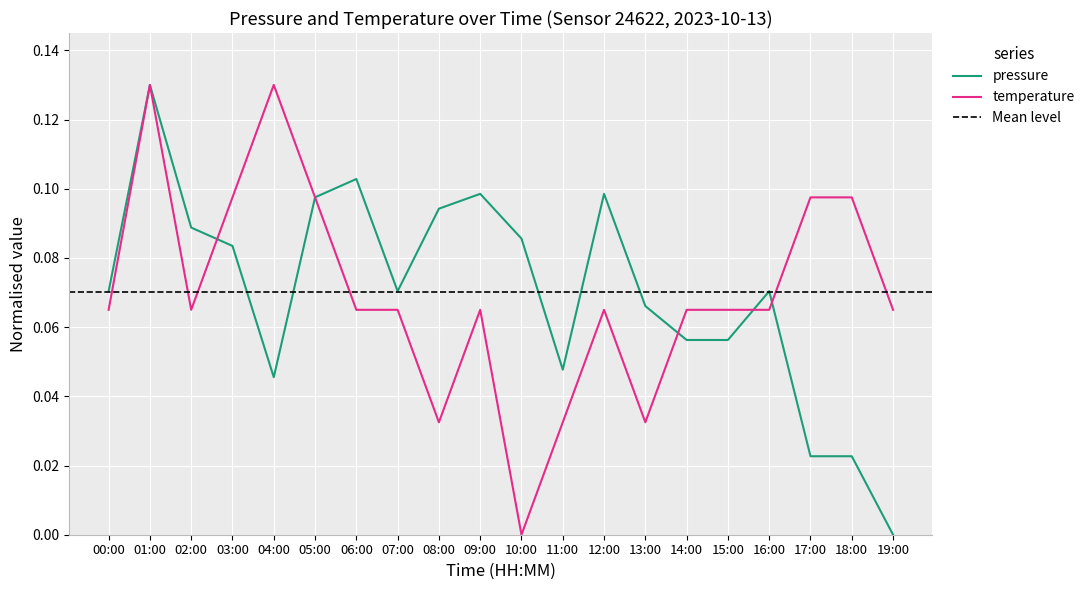

What are all the series names shown in the legend?

pressure, temperature